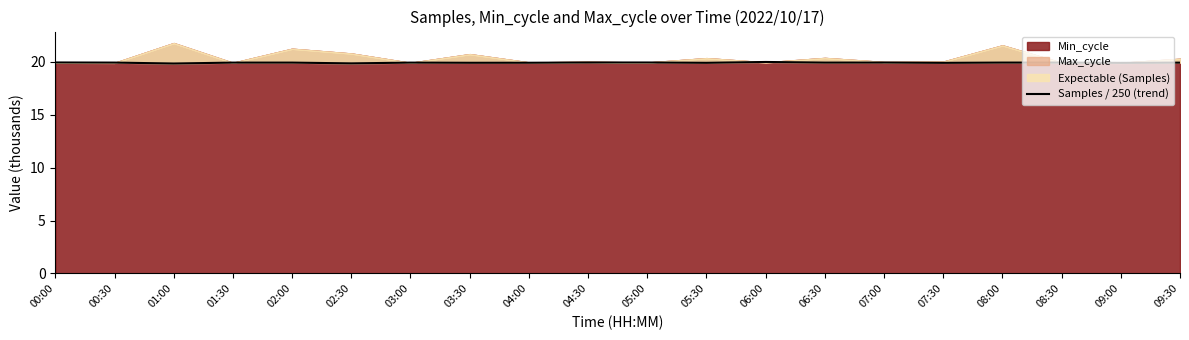

At which label is the value closest to 19?

01:00